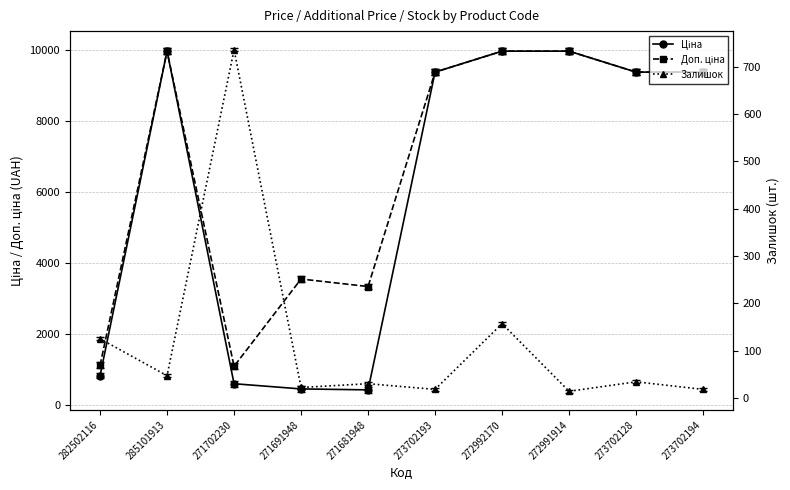

True or false: Доп. ціна and Ціна intersect in this chart.

False